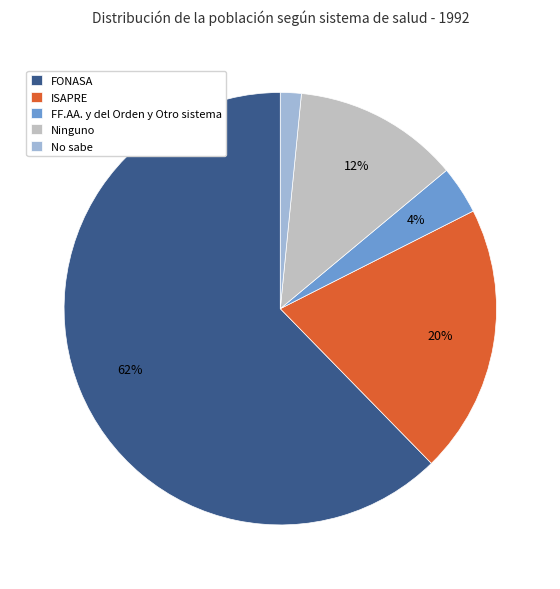

Count the number of slices in the pie.

5